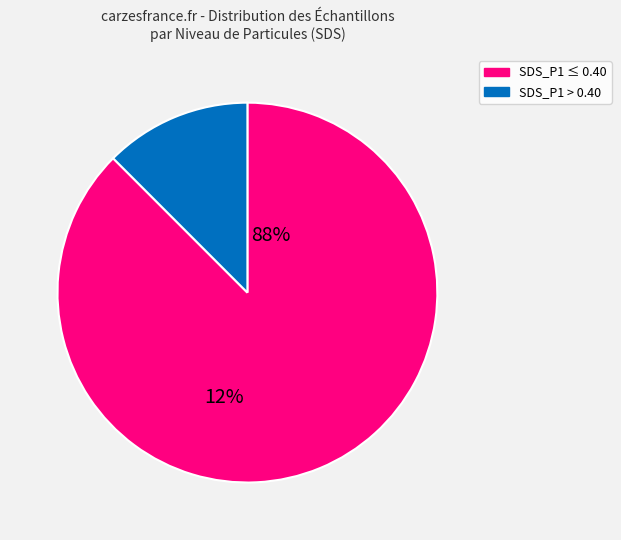

Does any single category account for the majority?

Yes